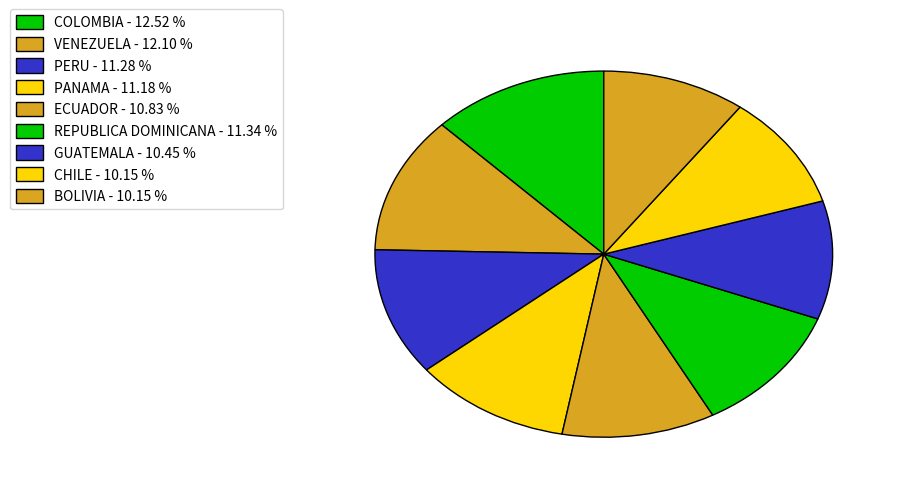

Approximately how many times larger is the value at GUATEMALA compared to PANAMA?

0.9